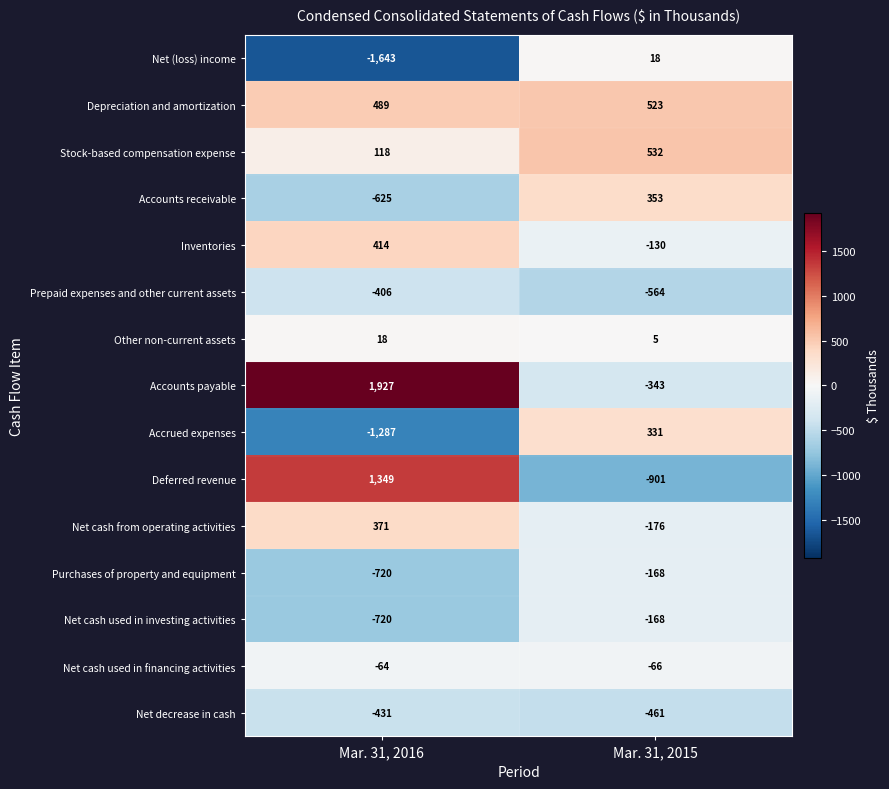

What is the difference between the Net cash used in investing activities values at Mar. 31, 2015 and Mar. 31, 2016?

552